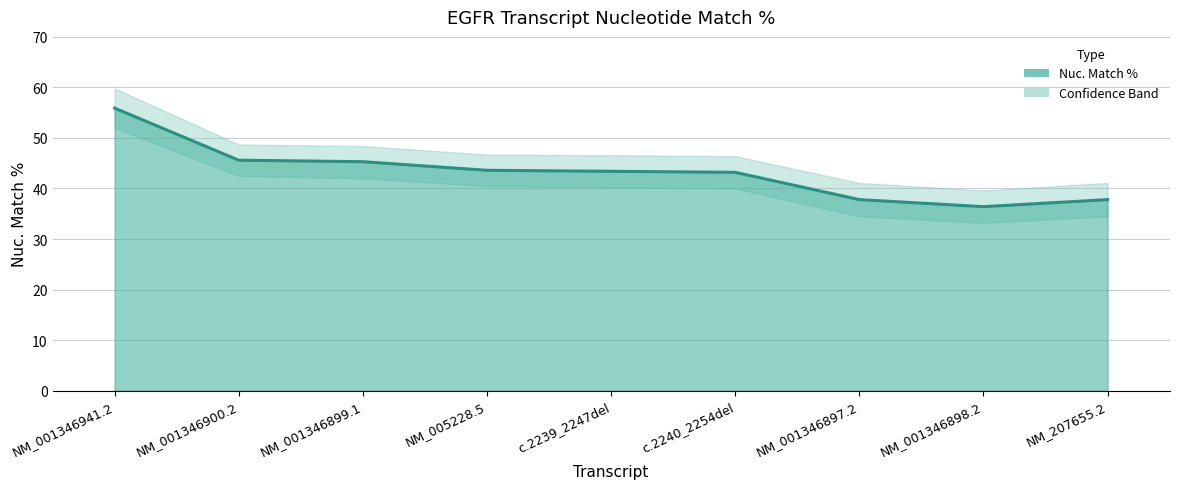

Reading right to left, extract all data points from this chart.

37.8	36.4	37.8	43.2	43.4	43.6	45.3	45.6	55.9